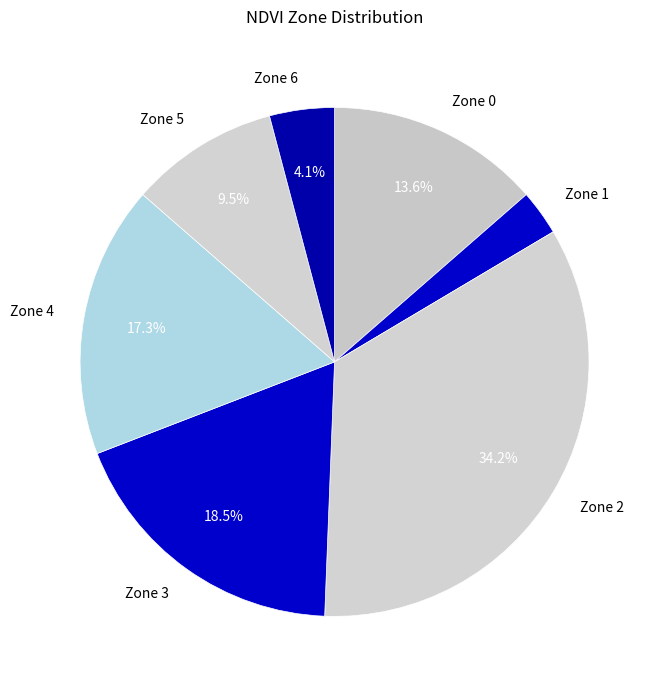

How many segments does this pie chart have?

7